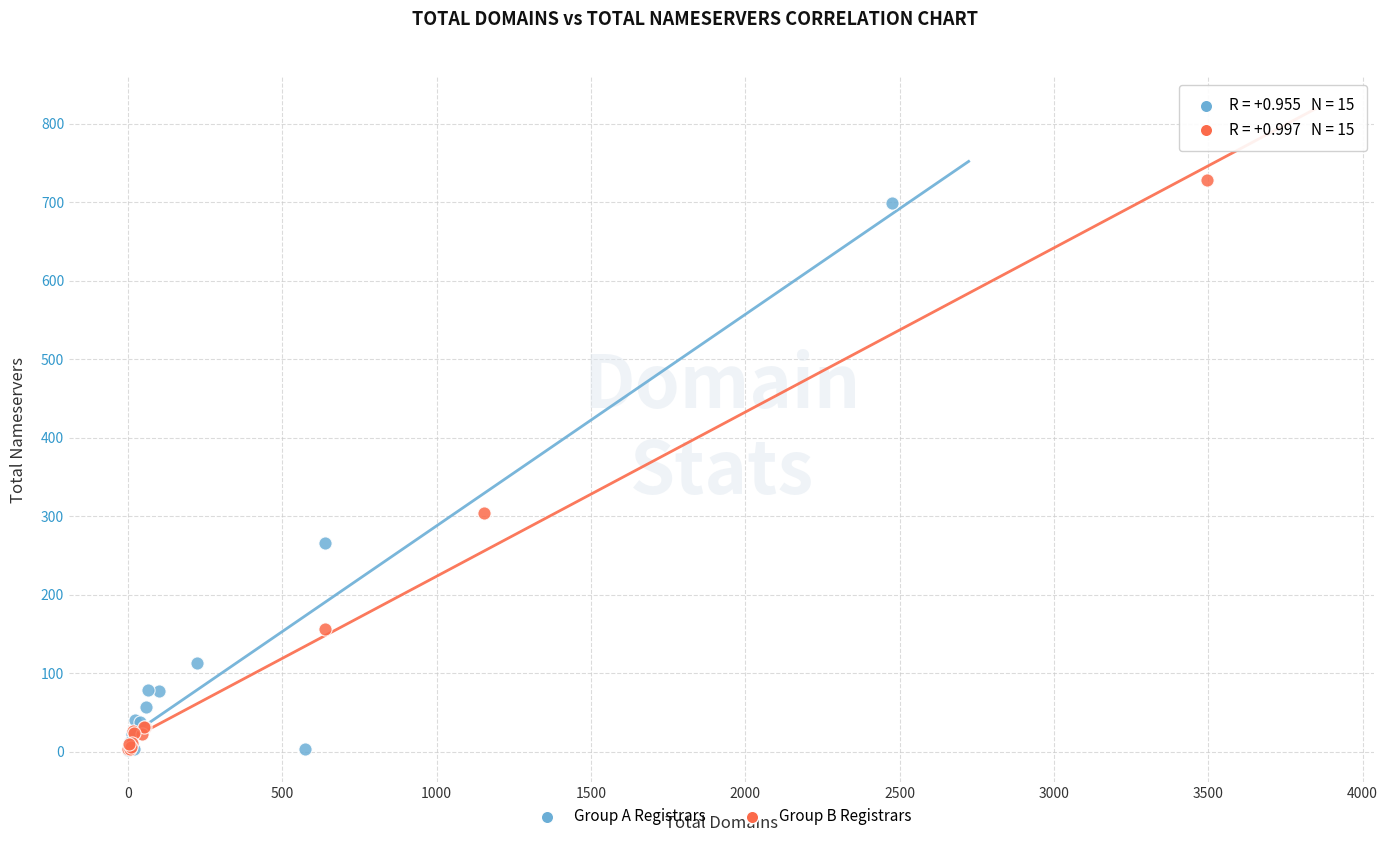

Which series contains the highest Y value?

Group B Registrars